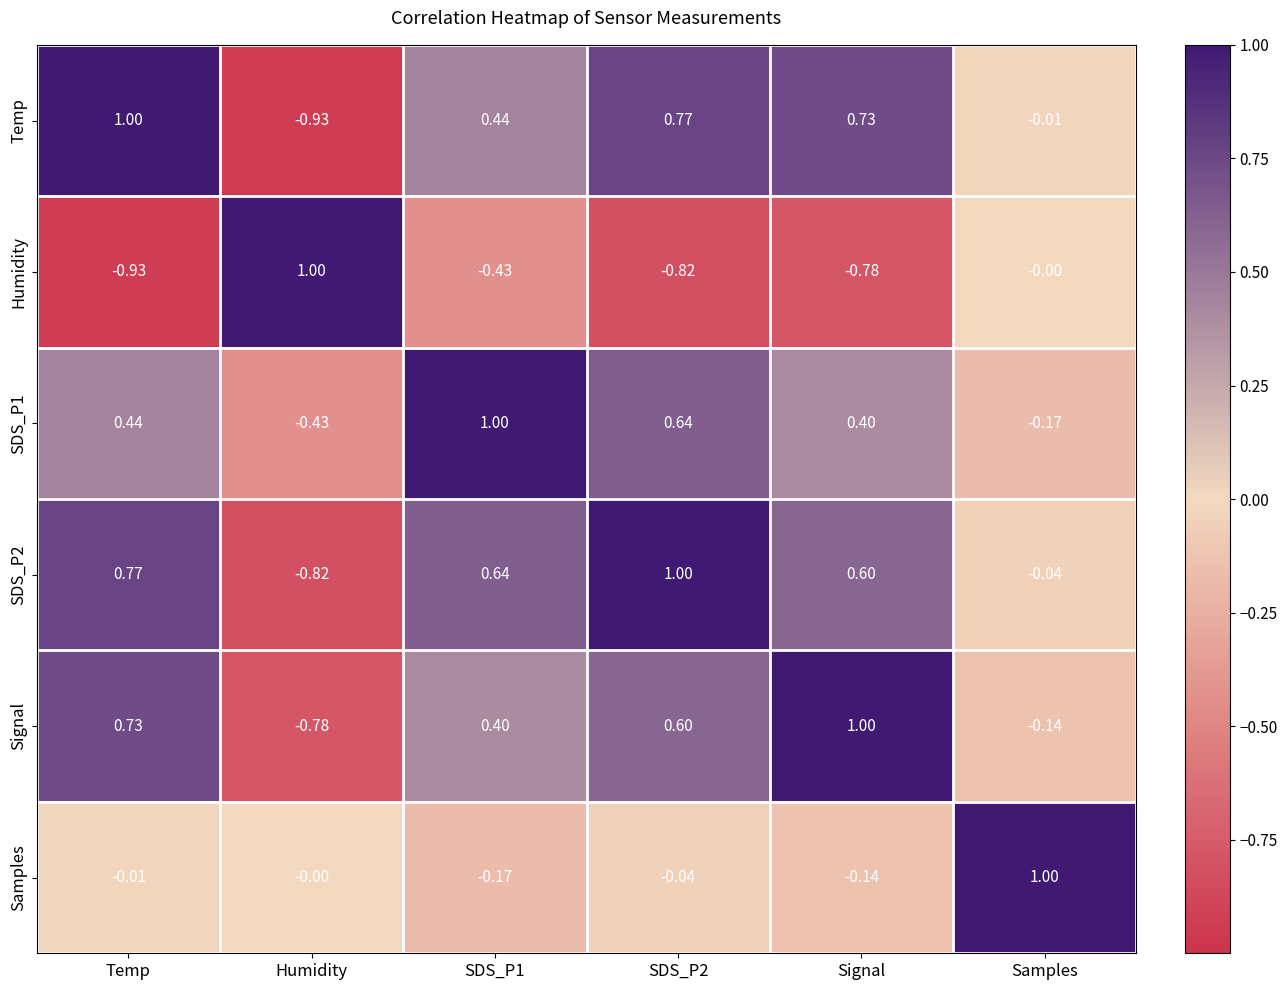

At which label does SDS_P2 first exceed 0?

Temp